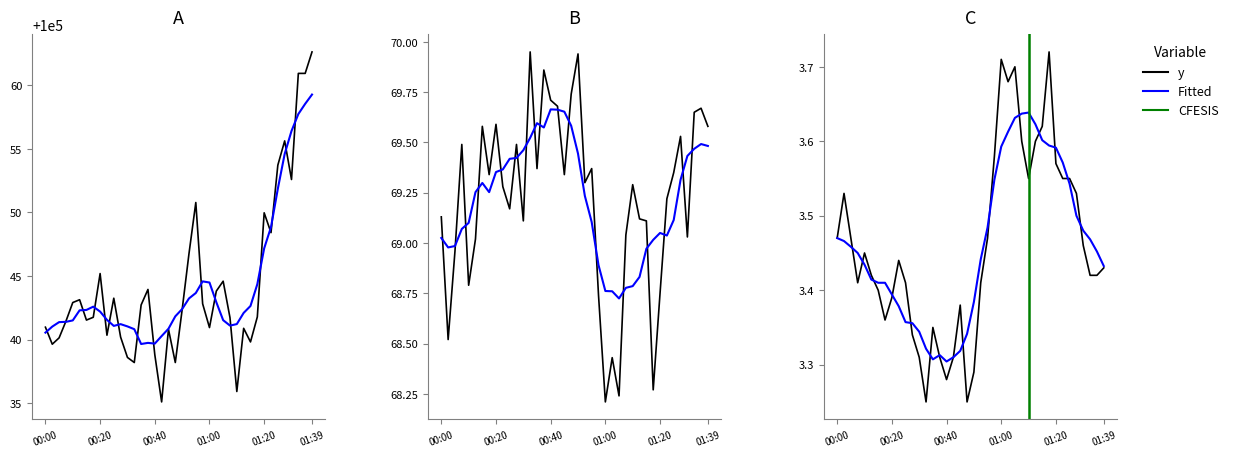

What position from the right is 25?

15